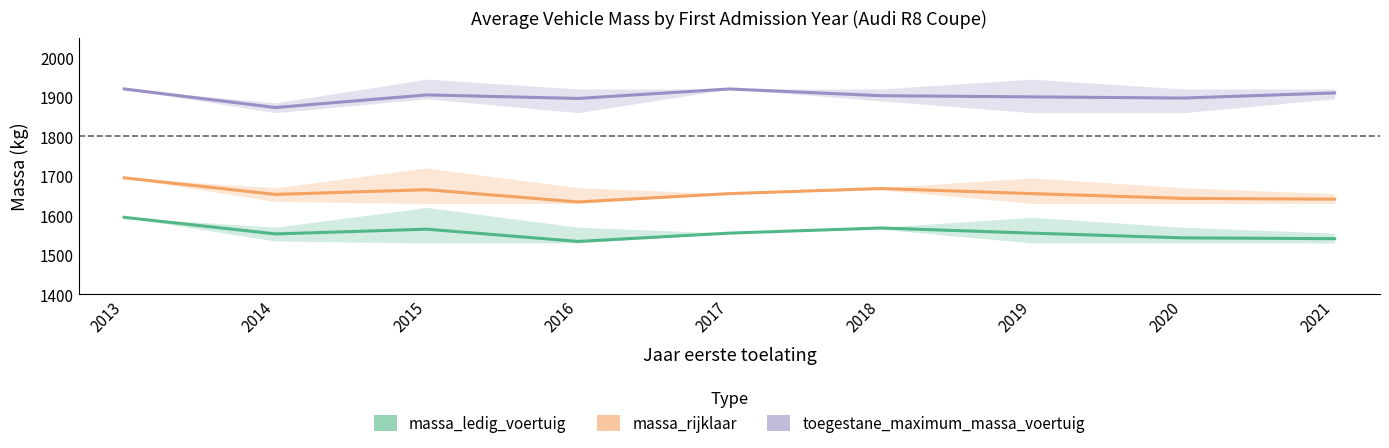

Is it true that toegestane_maximum_massa_voertuig equals 1252 at 2014?

False